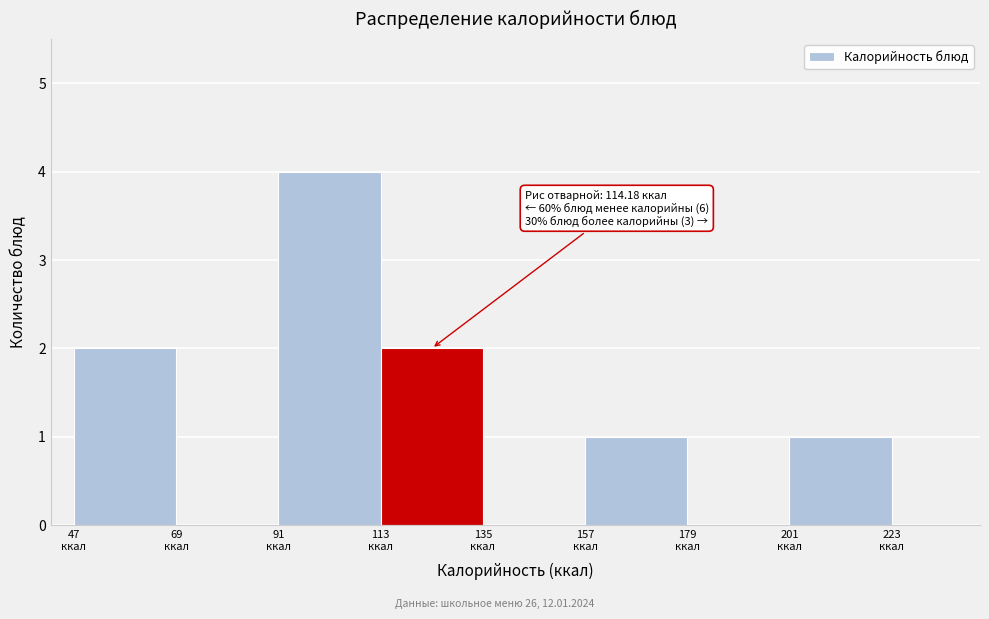

Over which range of the x-axis is the bar tallest?

90 to 115